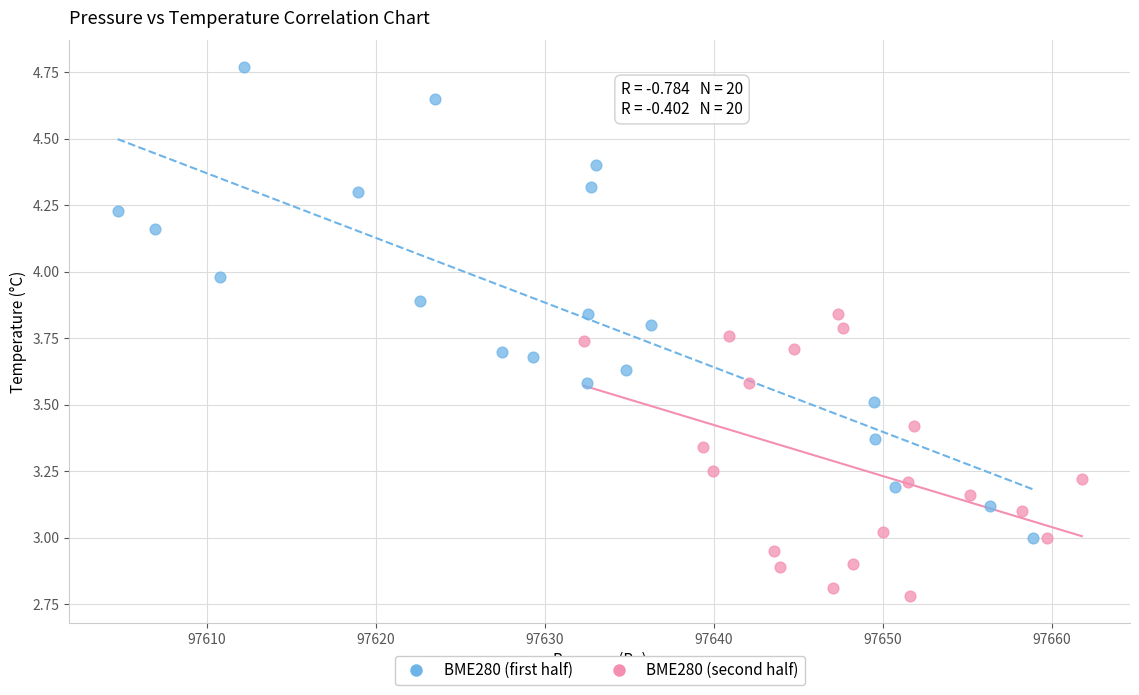

Which series contains the lowest Y value?

BME280 (second half)